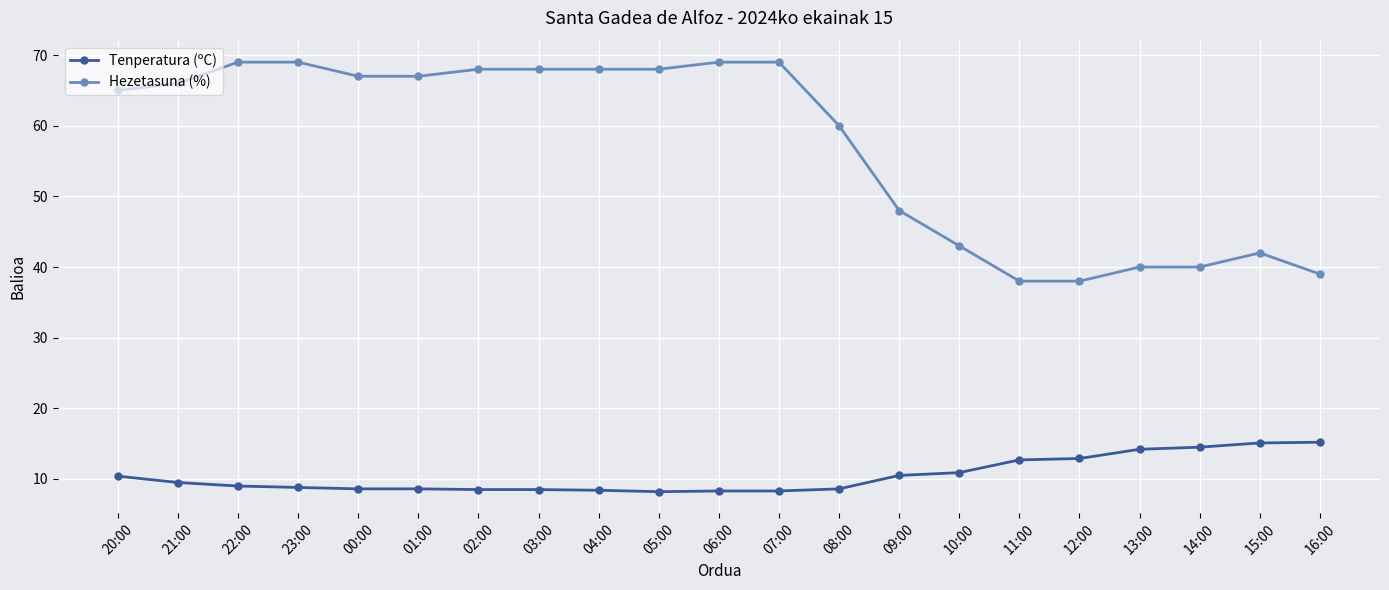

True or false: Tenperatura (ºC) and Hezetasuna (%) cross at least once.

False